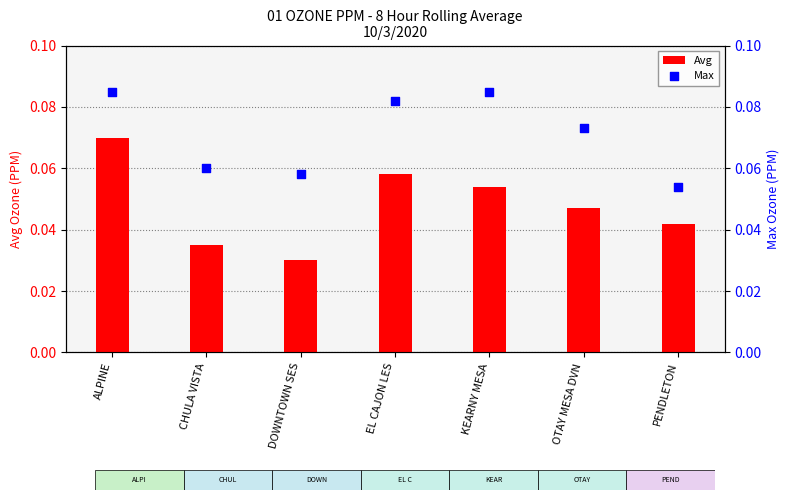

At how many categories does at least one series exceed 0?

7